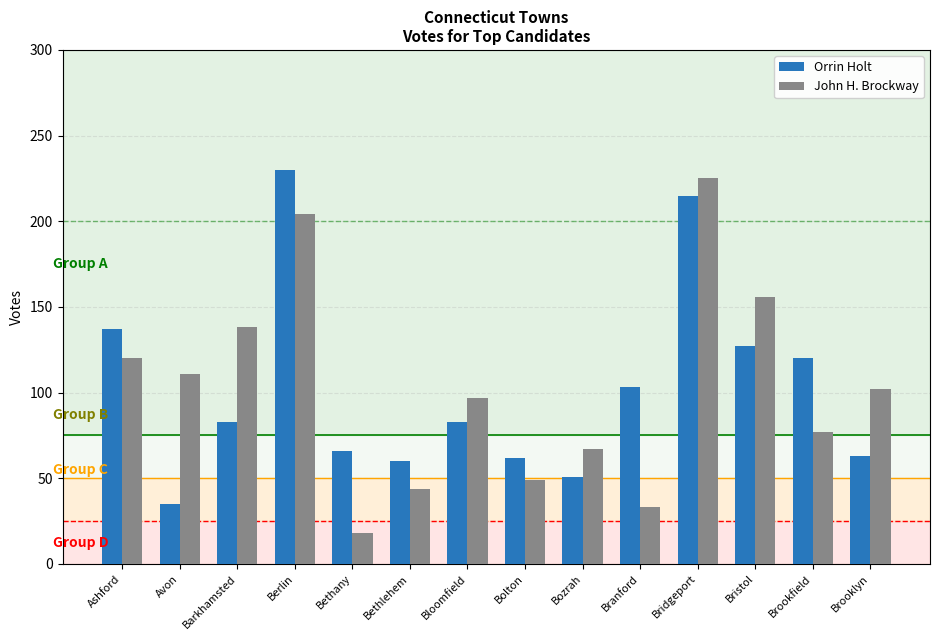

How many bars are there in each group?

2